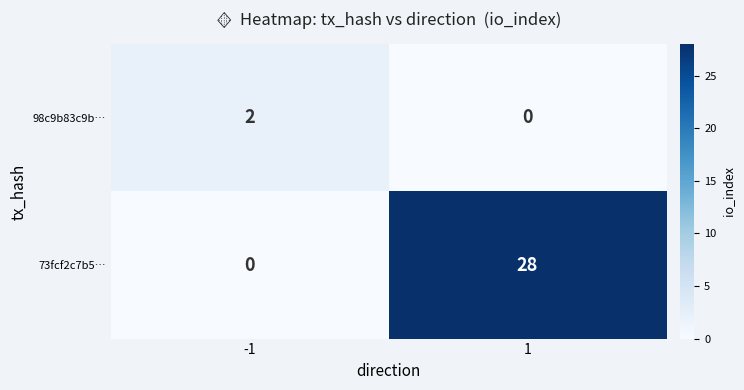

At -1, list the series in order from smallest to largest.

73fcf2c7b5…, 98c9b83c9b…